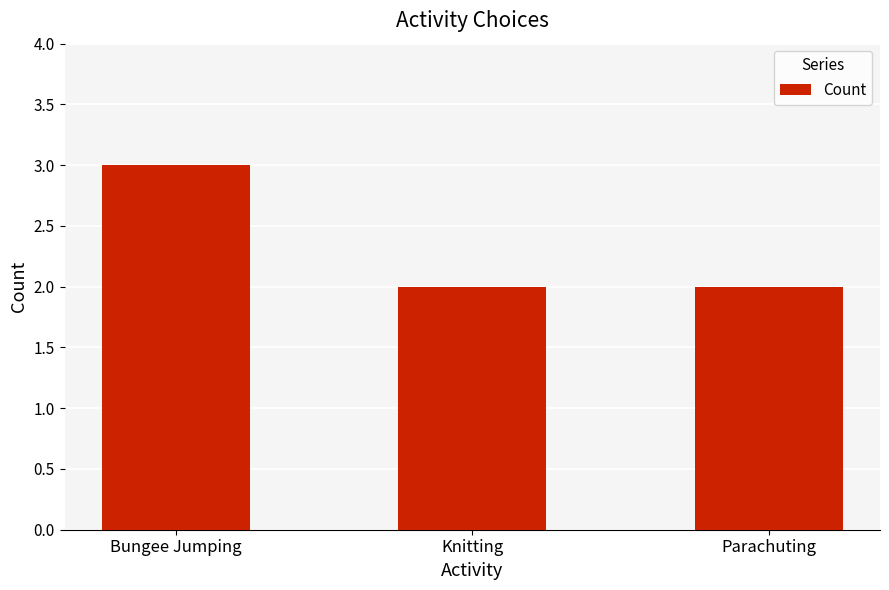

Which label corresponds to the largest value in the chart?

Bungee Jumping